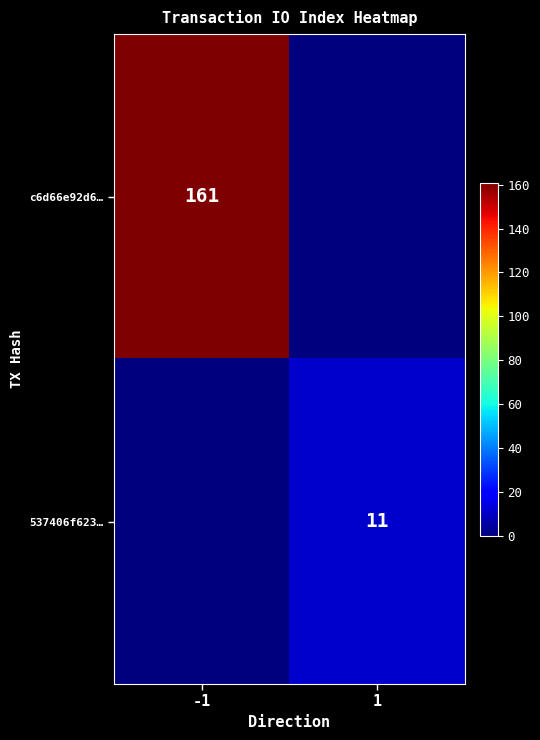

Count the number of categories in the chart.

2